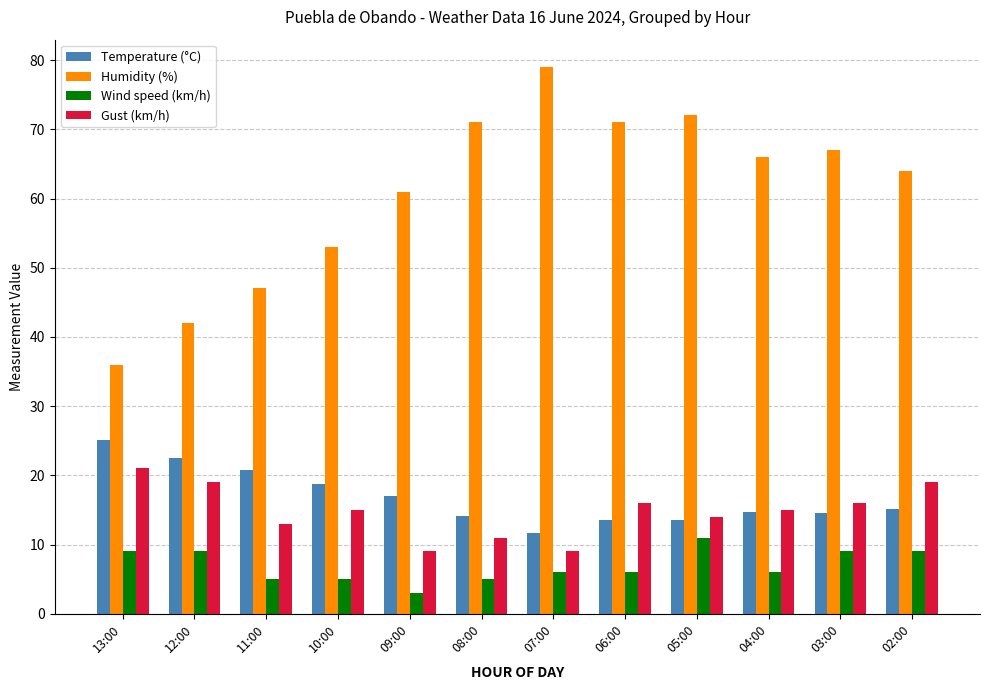

What is the sum of the Gust (km/h) values at 03:00 and 05:00?

30.0